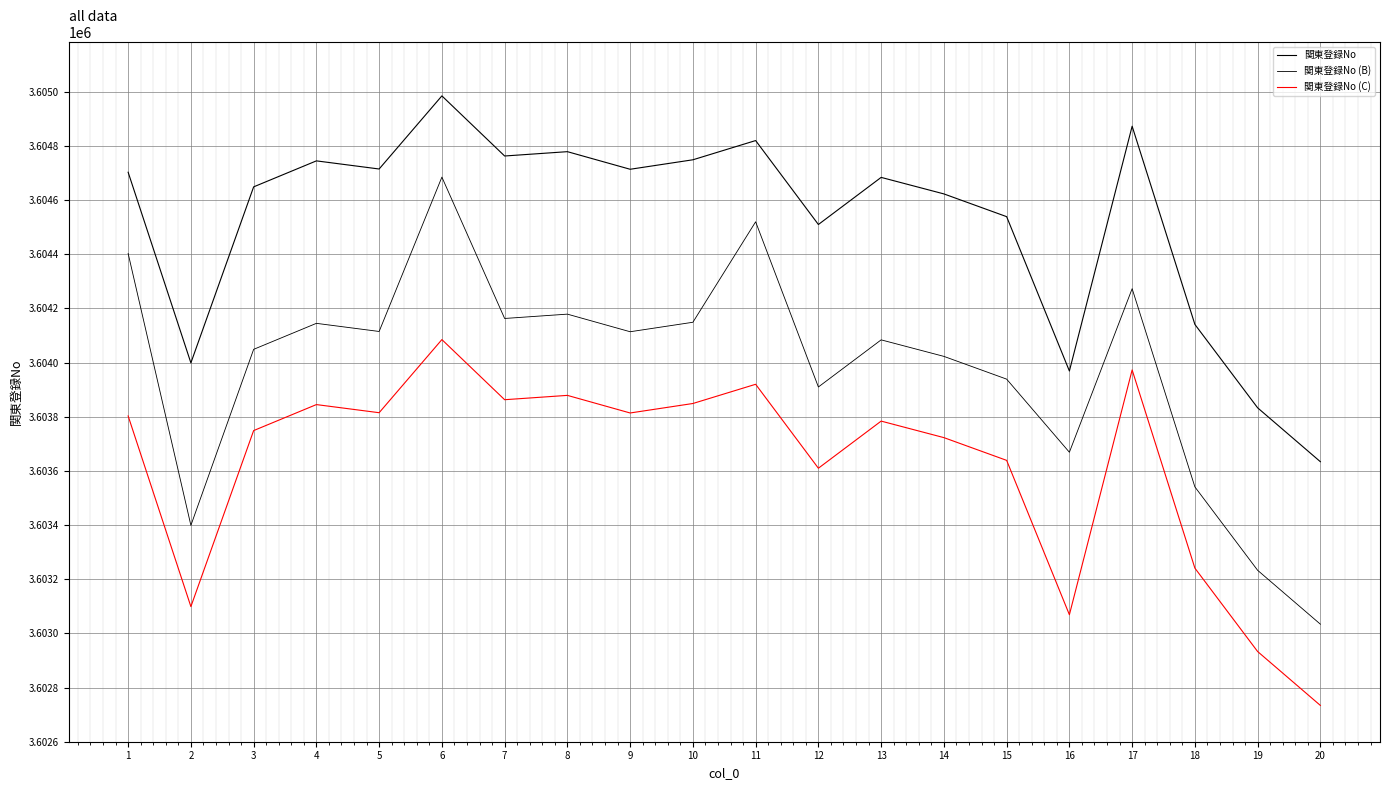

What is the maximum value shown in the chart?

3604985